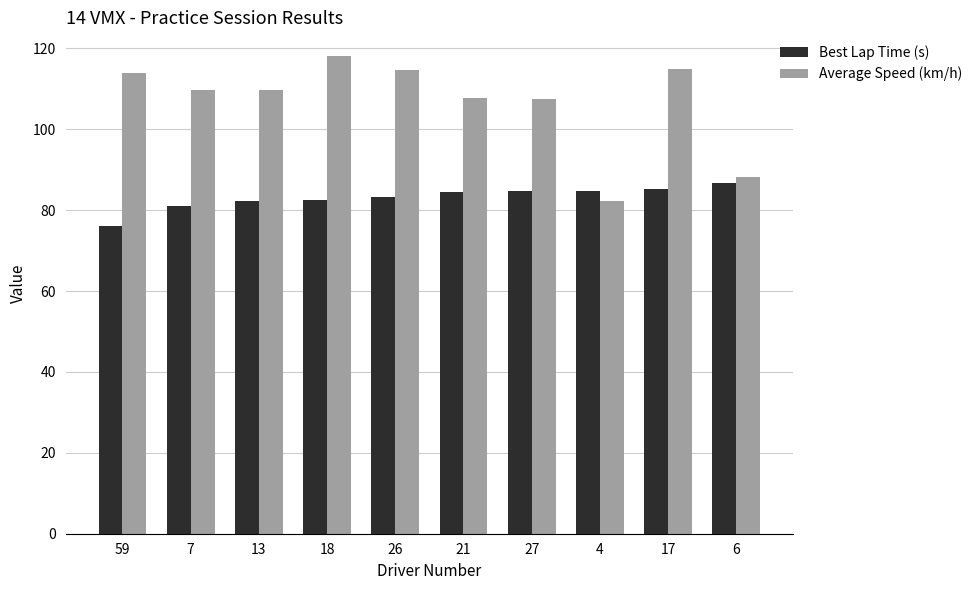

What is the sum of all Average Speed (km/h) values?

1066.6